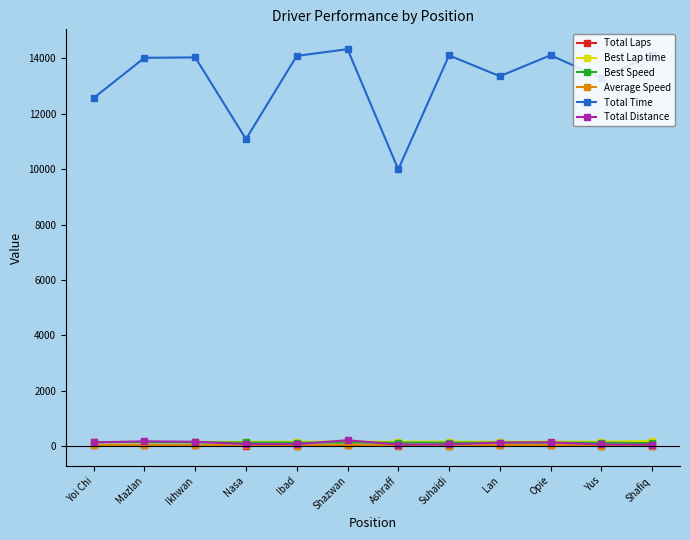

What is the label of the 12th point from the right?

Yoi Chi